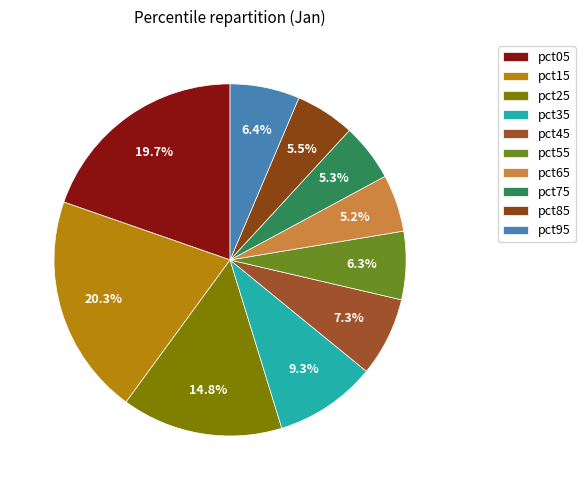

How many slices are in this pie chart?

10